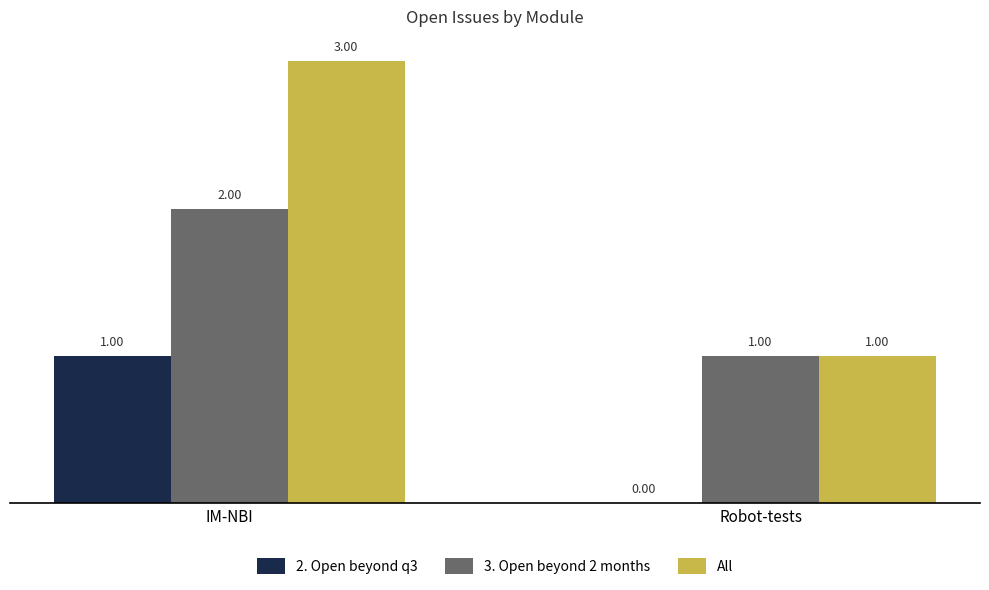

What is the sum of all All values?

4